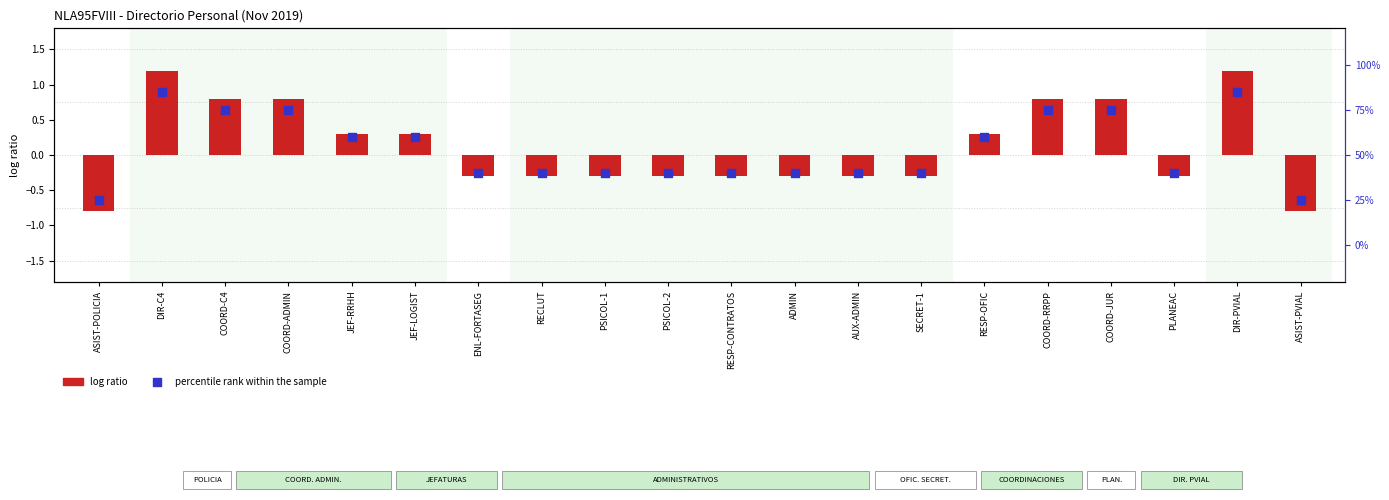

What is the total value across all series at DIR-PVIAL?

86.2